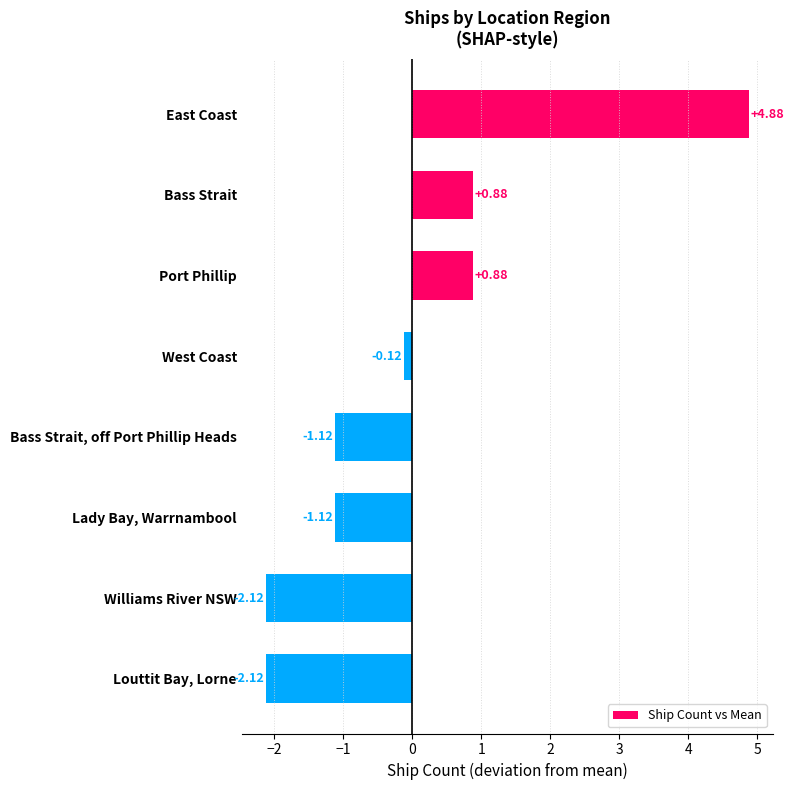

Which label corresponds to the largest value in the chart?

East Coast